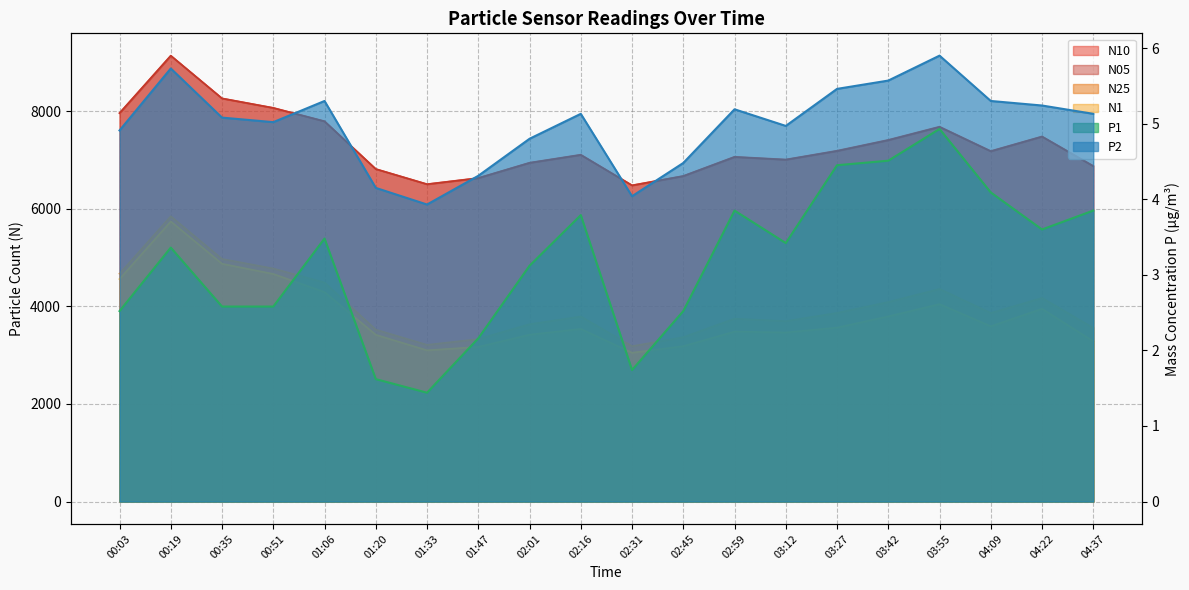

What is the label of the 16th point from the right?

01:06